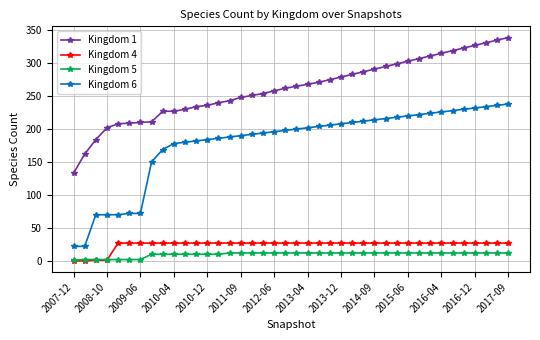

List the series in order of their peak value, highest first.

Kingdom 1, Kingdom 6, Kingdom 4, Kingdom 5